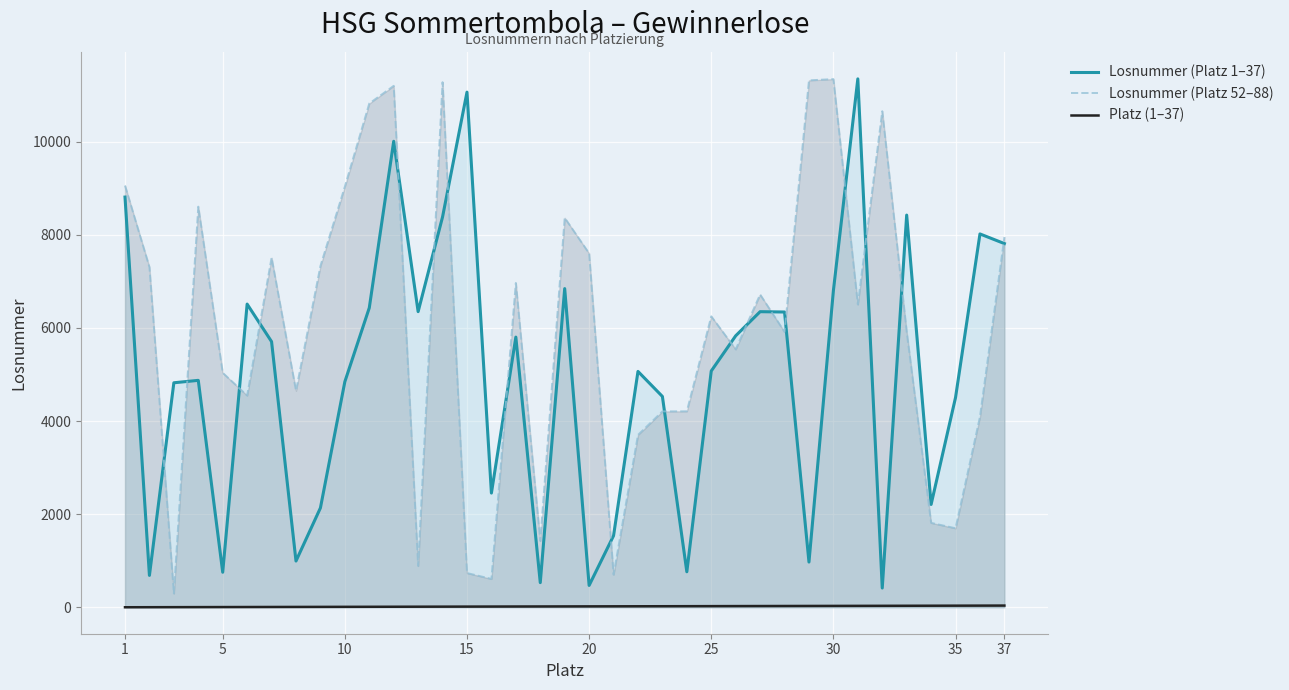

True or false: Platz (1–37) and Losnummer (Platz 1–37) intersect in this chart.

False